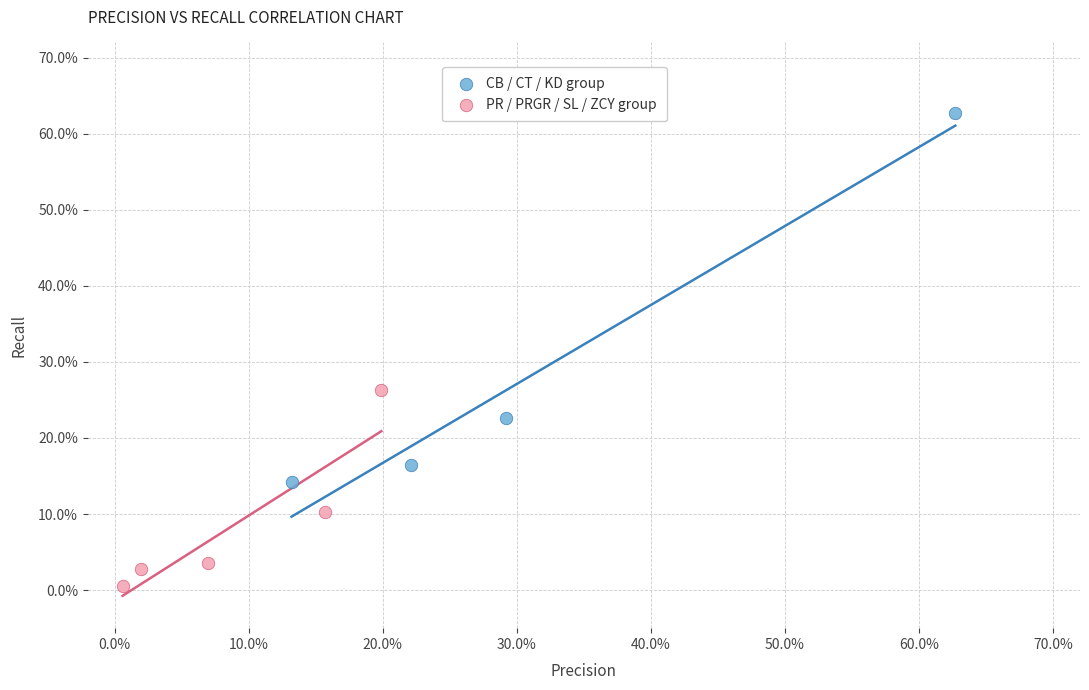

Which series reaches the maximum Y coordinate?

CB / CT / KD group